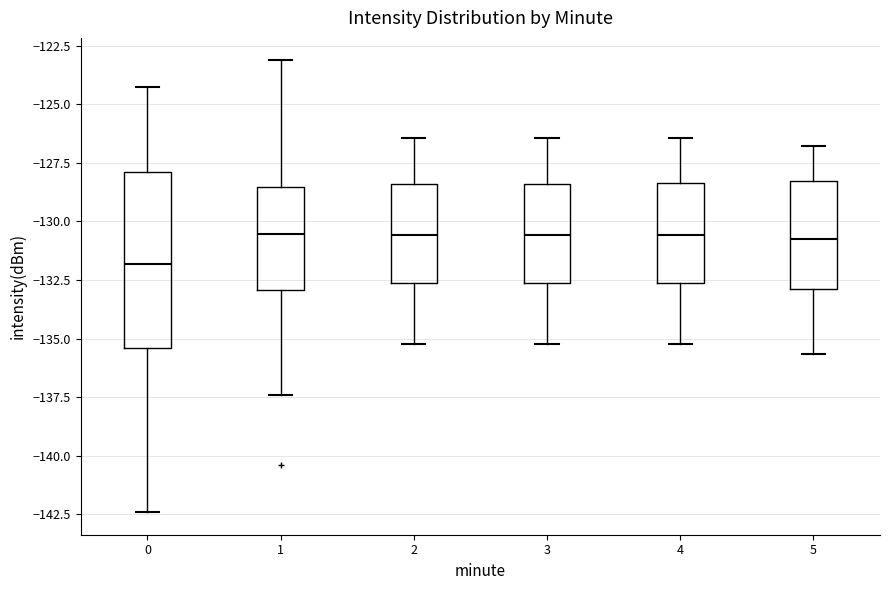

Comparing the boxes themselves (not the whiskers), which one is the tallest?

0